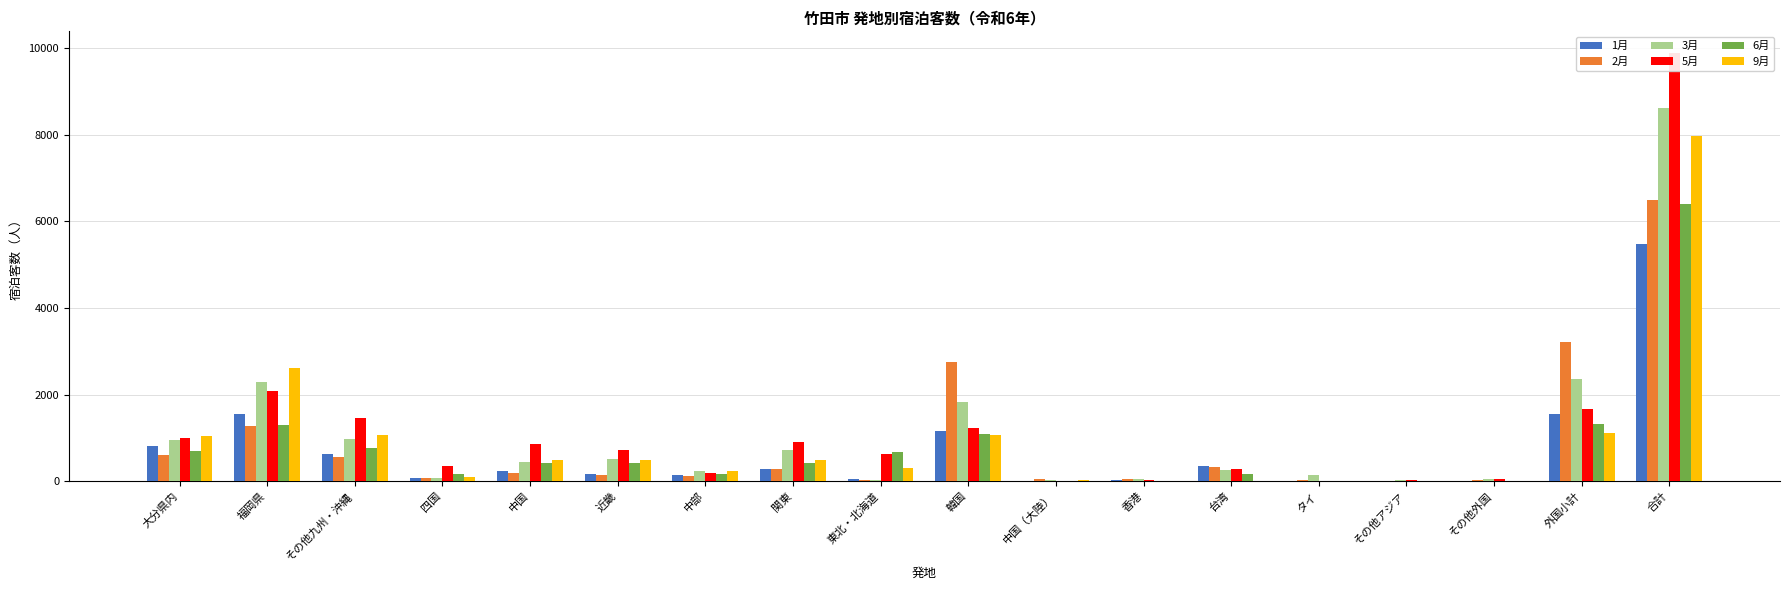

What is the spread (max minus min) of values at 東北・北海道?

654